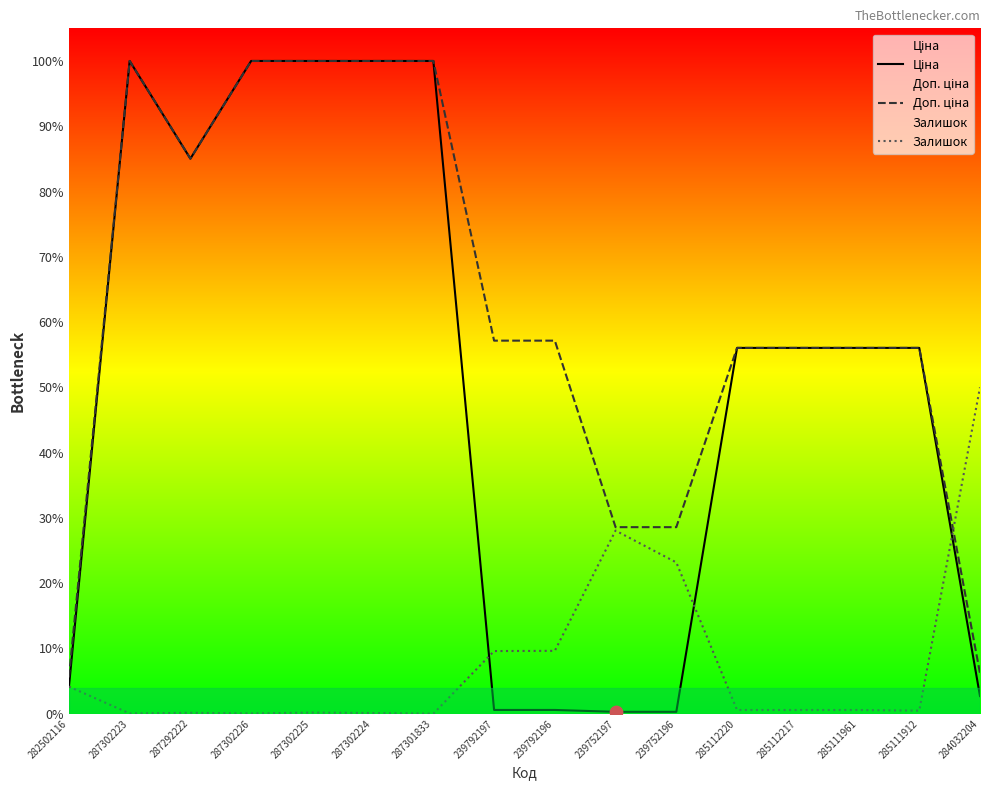

Which series has the largest total across all categories?

Доп. ціна